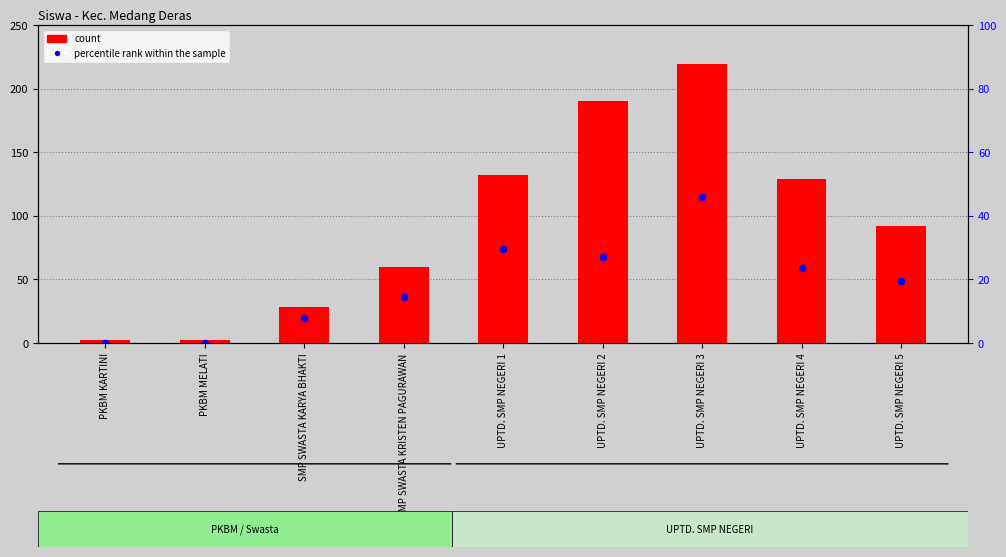

Which series reaches the minimum Y coordinate?

percentile rank within the sample